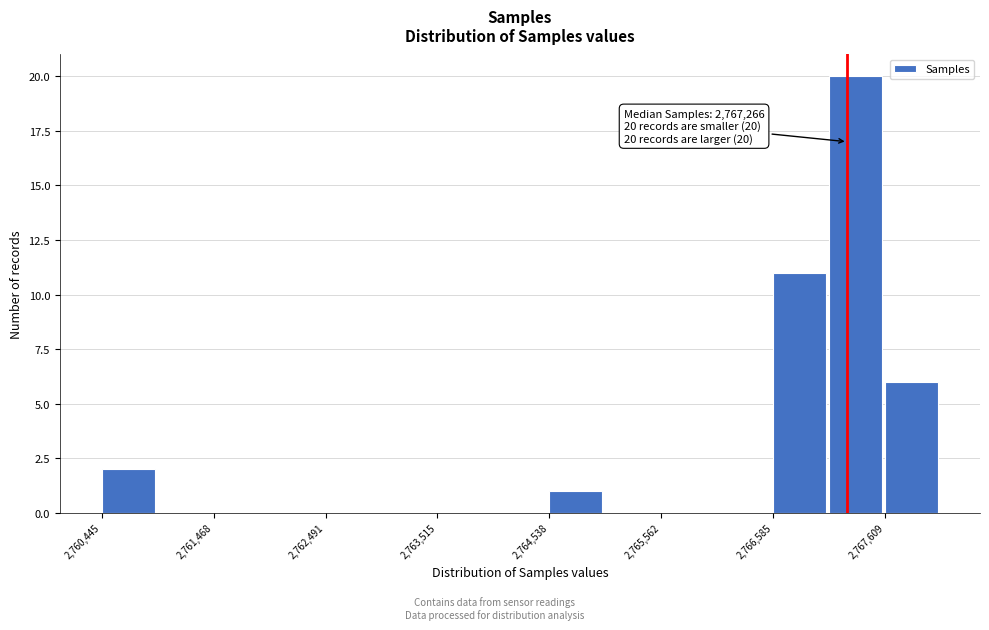

Around what value on the x-axis is the tallest bar? Give the approximate position of its centre, as read against the axis.

2767400